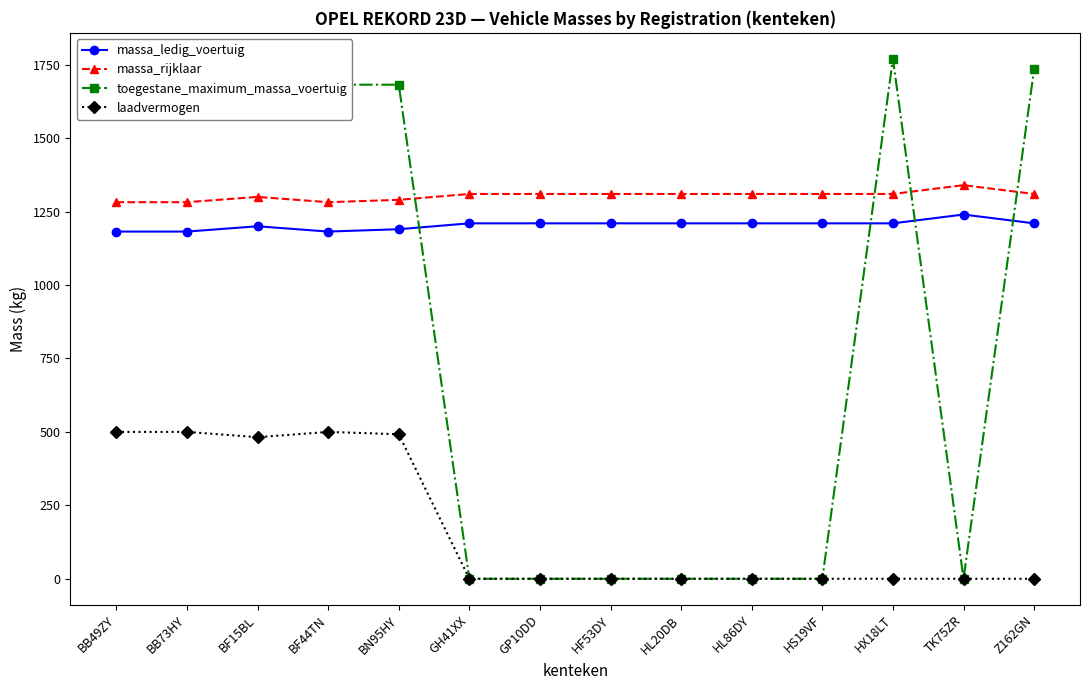

What is the label of the 7th point from the right?

HF53DY